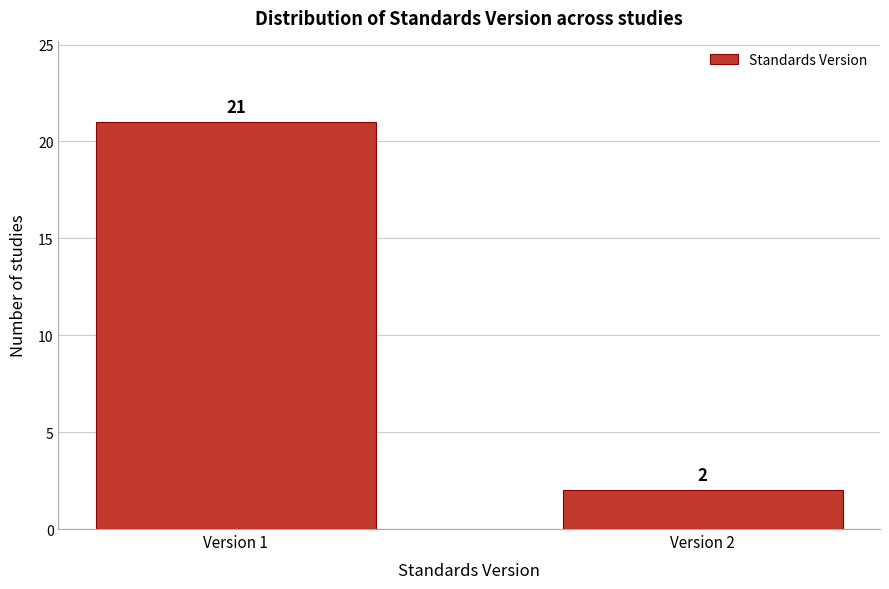

Reading right to left, extract all data points from this chart.

Version 2=2	Version 1=21